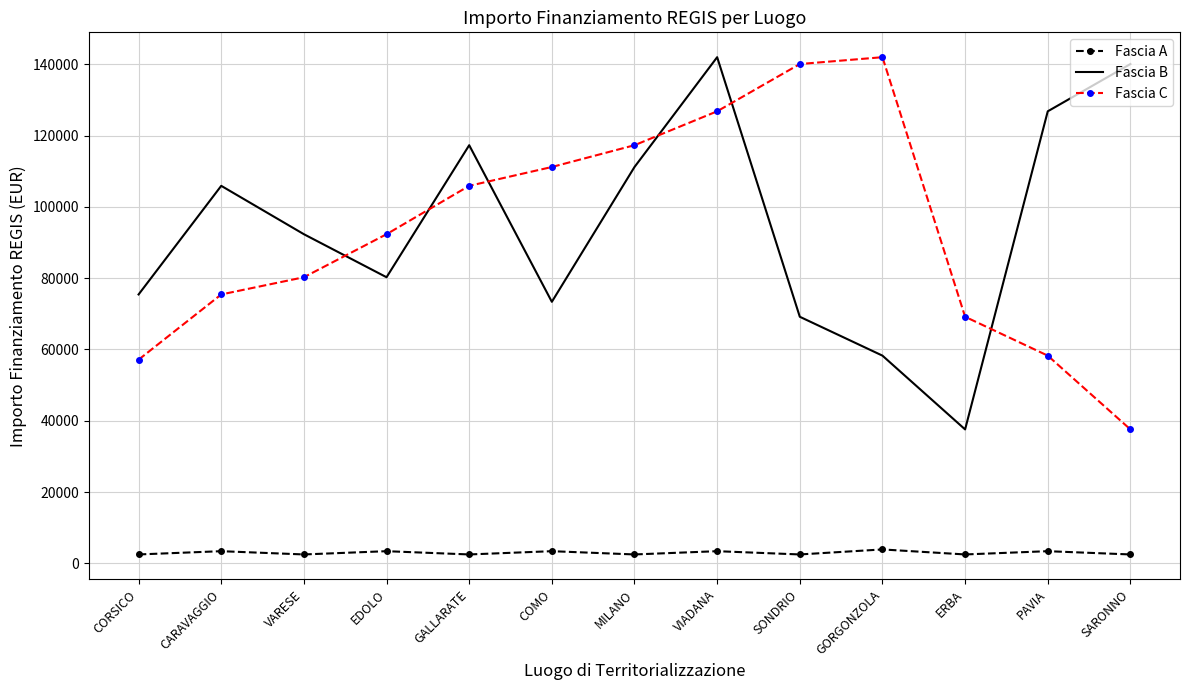

True or false: Fascia A and Fascia C cross at least once.

False